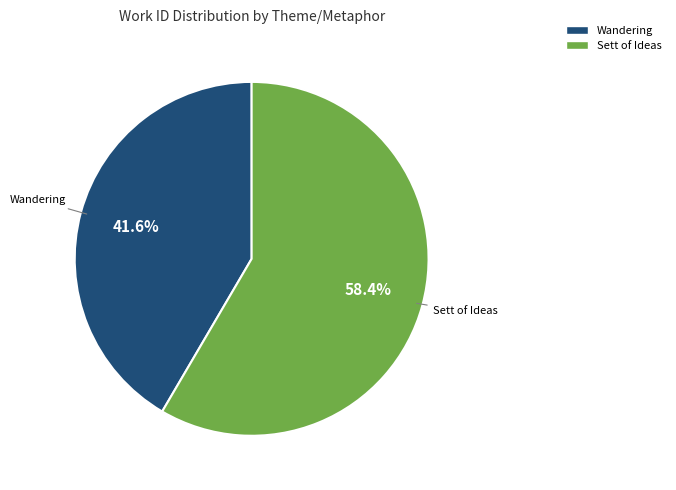

Is there any slice that represents more than half of the pie?

Yes